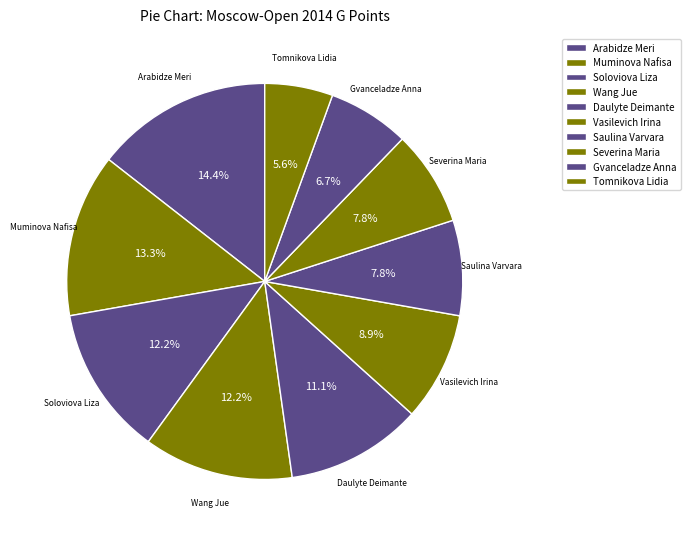

How many slices are in this pie chart?

10